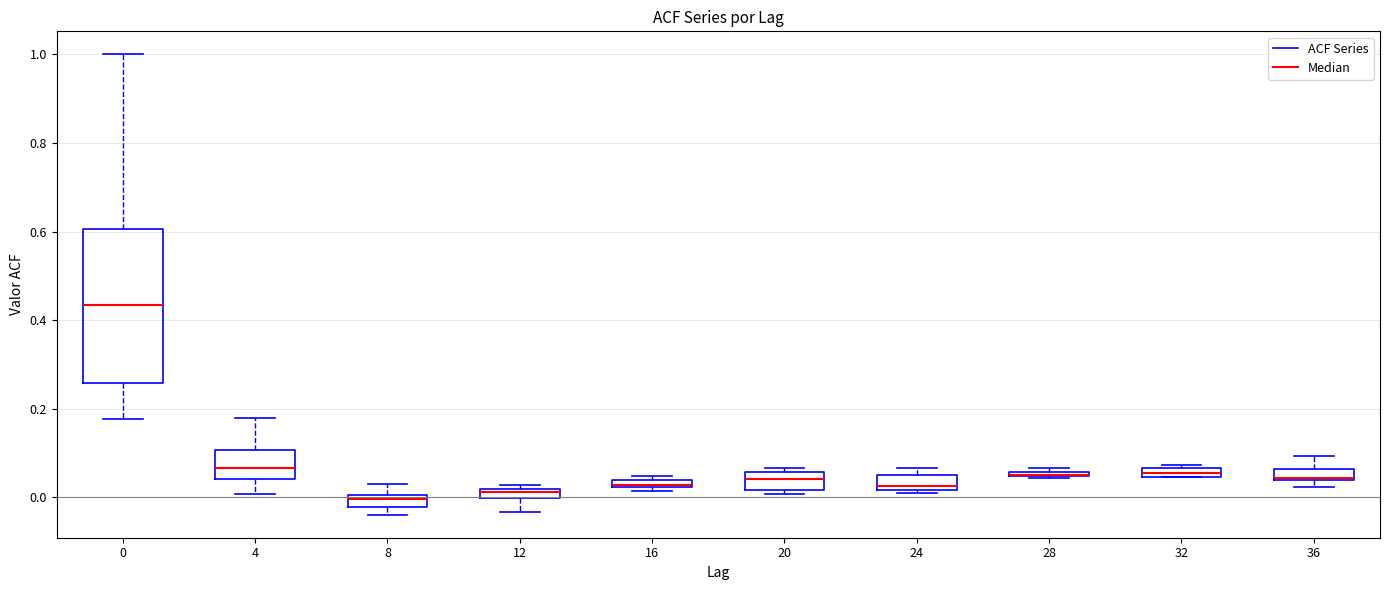

Comparing the boxes themselves (not the whiskers), which one is the tallest?

0